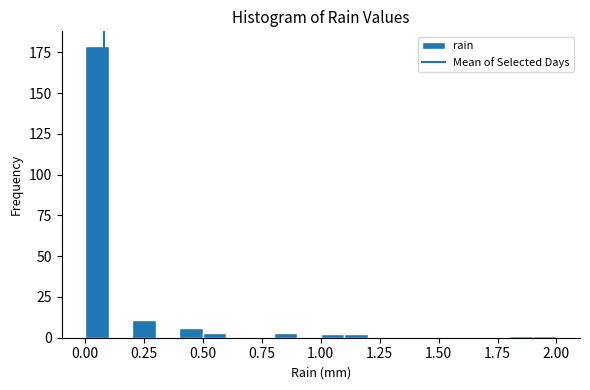

Around what value on the x-axis is the tallest bar? Give the approximate position of its centre, as read against the axis.

0.05